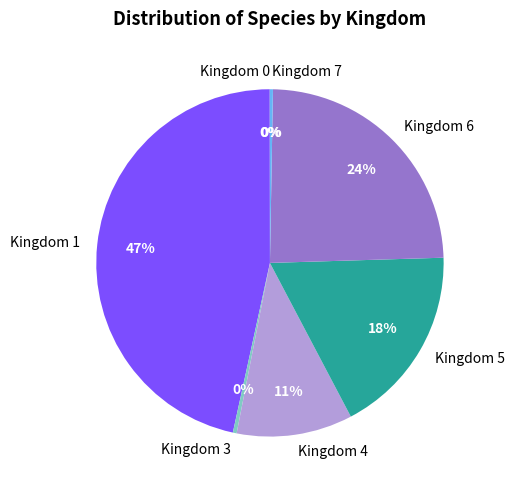

Does Kingdom 3 represent more than half of the total?

No